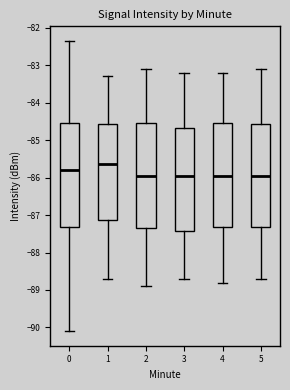

Reading left to right, transcribe this box plot: for each box, give where its median line is, the range the box spans, and where its two whiskers end, as read against the y-axis. The values are not printed on the chart, so give them approximately, as read against the axis.

0: median -85.8, box -87.3 to -84.5, whiskers -90.1 to -82.3
1: median -85.6, box -87.1 to -84.6, whiskers -88.7 to -83.3
2: median -85.9, box -87.3 to -84.5, whiskers -88.9 to -83.1
3: median -85.9, box -87.4 to -84.7, whiskers -88.7 to -83.2
4: median -85.9, box -87.3 to -84.5, whiskers -88.8 to -83.2
5: median -85.9, box -87.3 to -84.6, whiskers -88.7 to -83.1